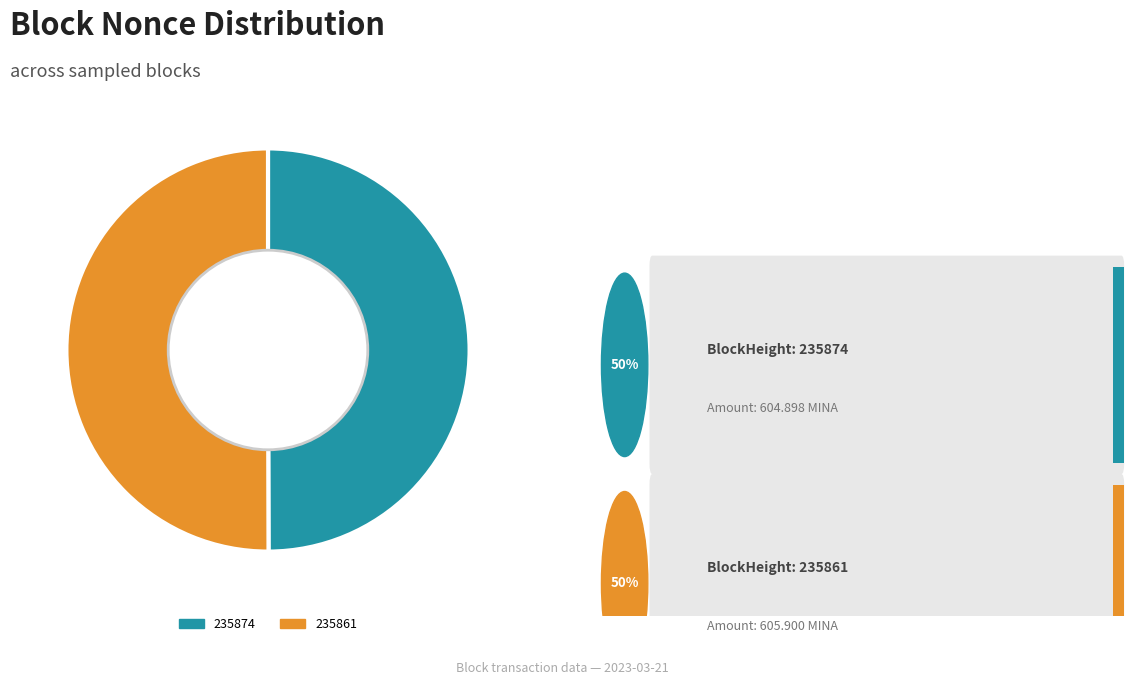

Is it true that 235861 is 99% of the pie?

False